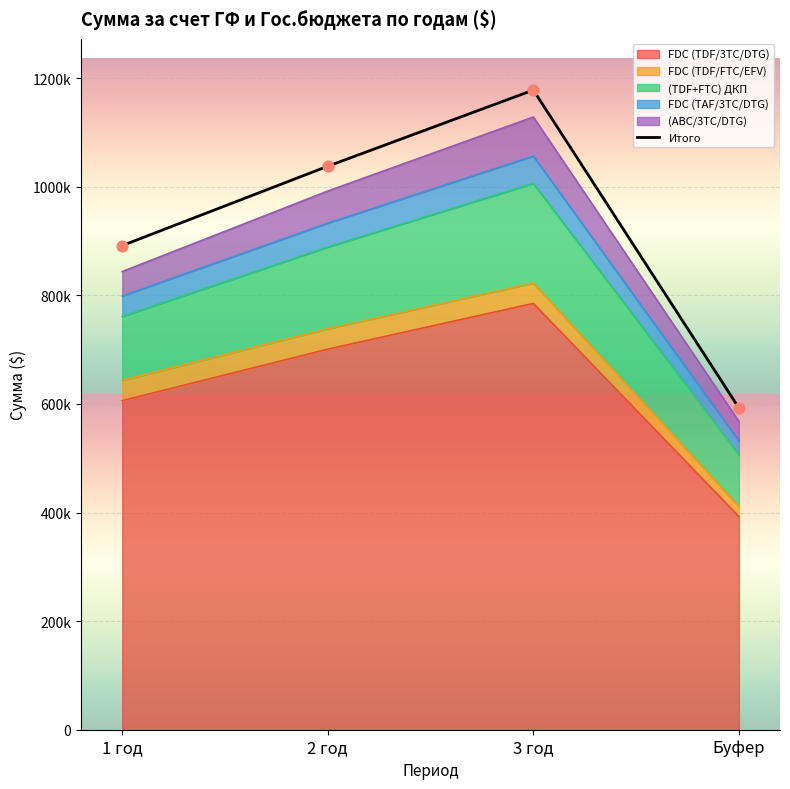

What is the change in value from 2 год to Буфер?

-445224.0